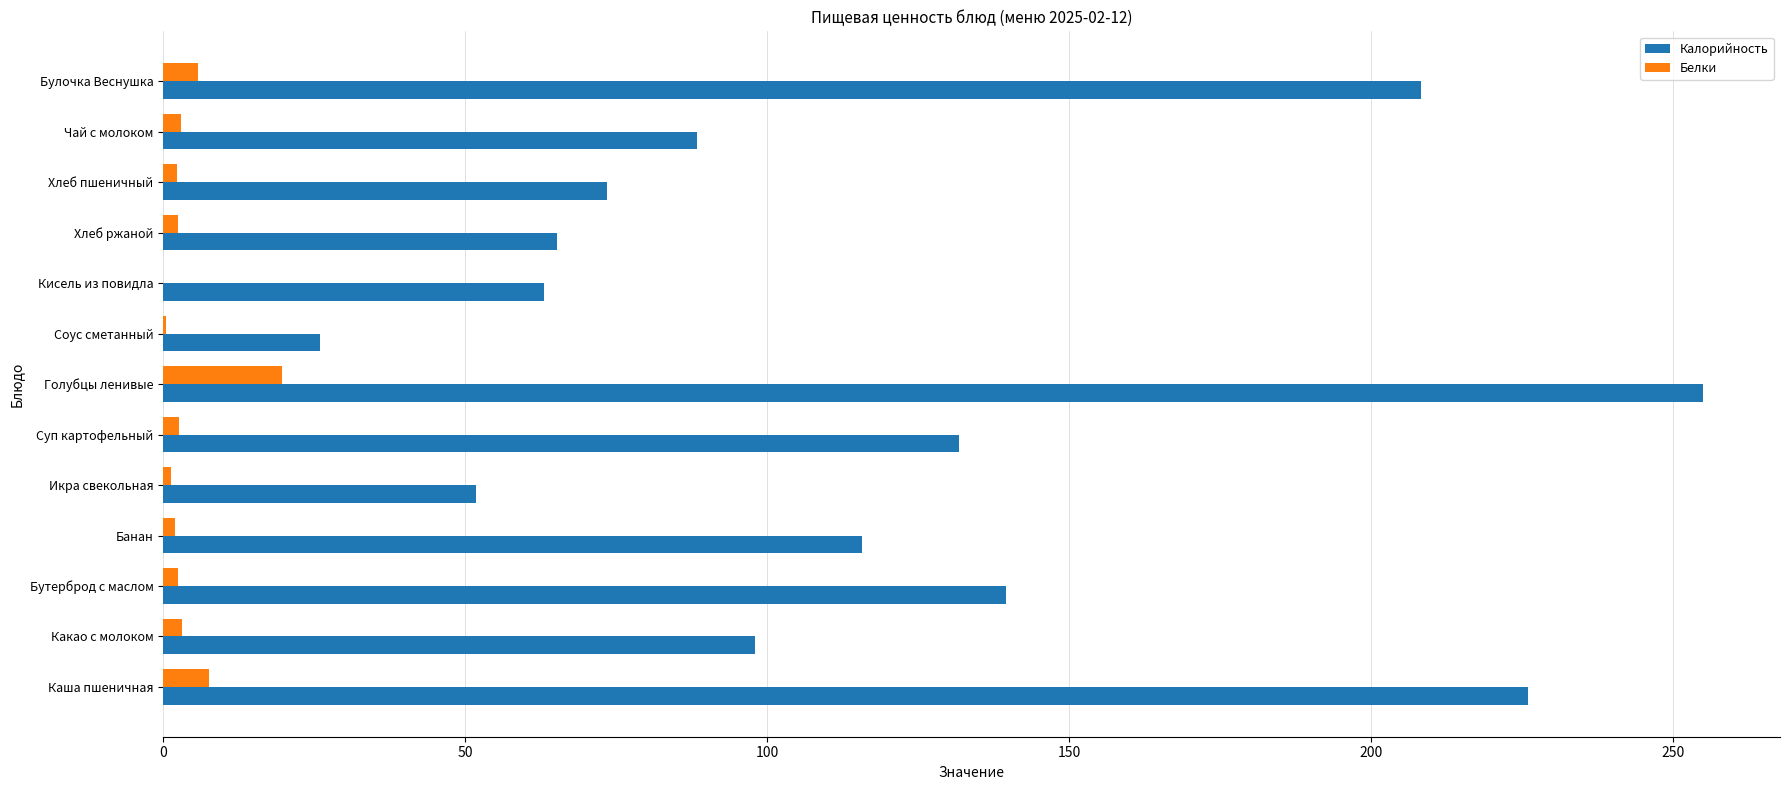

At which label does Калорийность reach its peak?

Голубцы ленивые